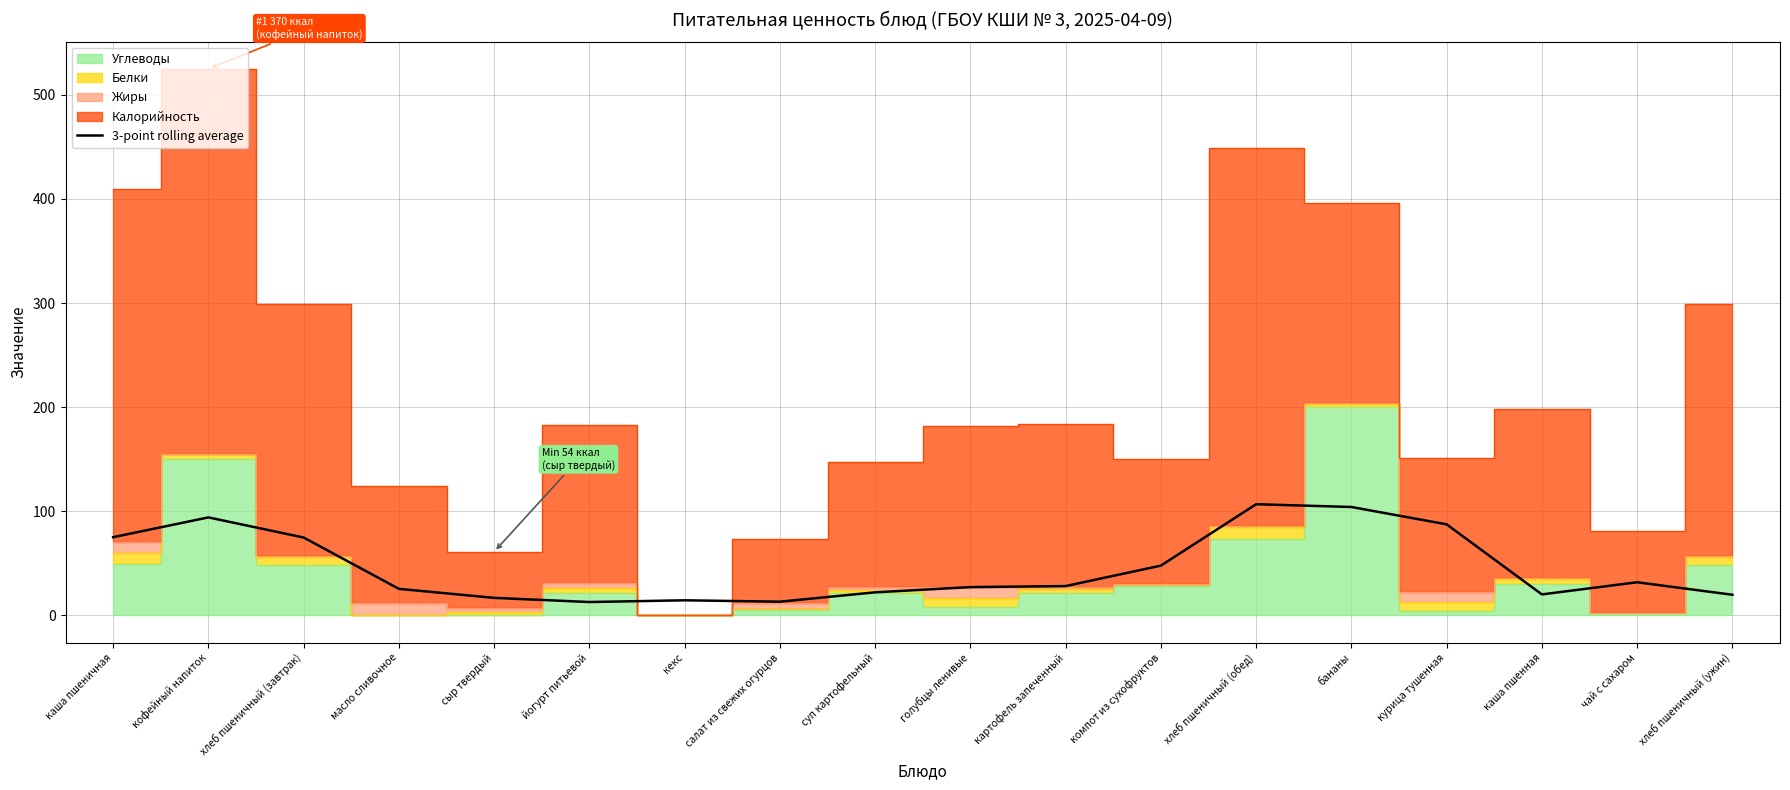

What is the value of the 14th point from the left?

104.0